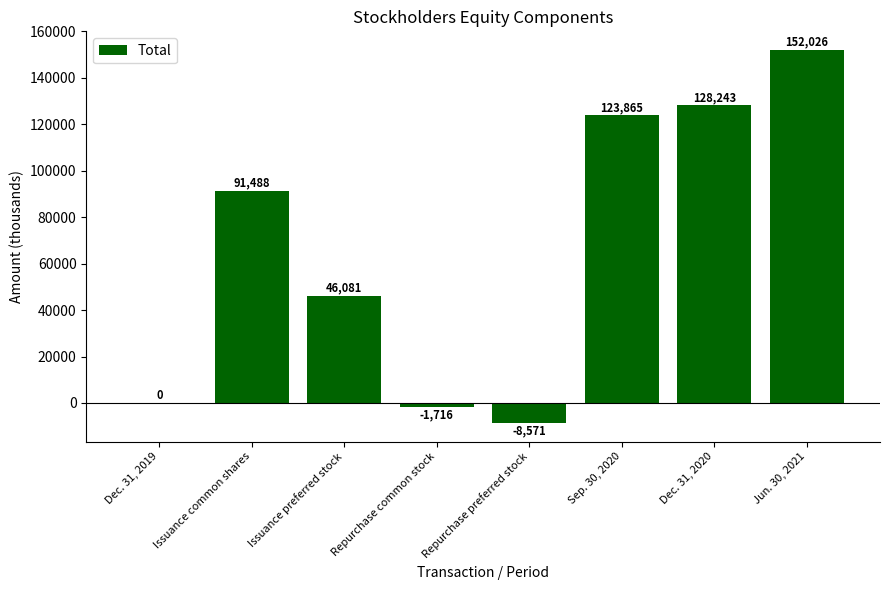

The chart shows a value of 0 at Dec. 31, 2019. True or false?

True